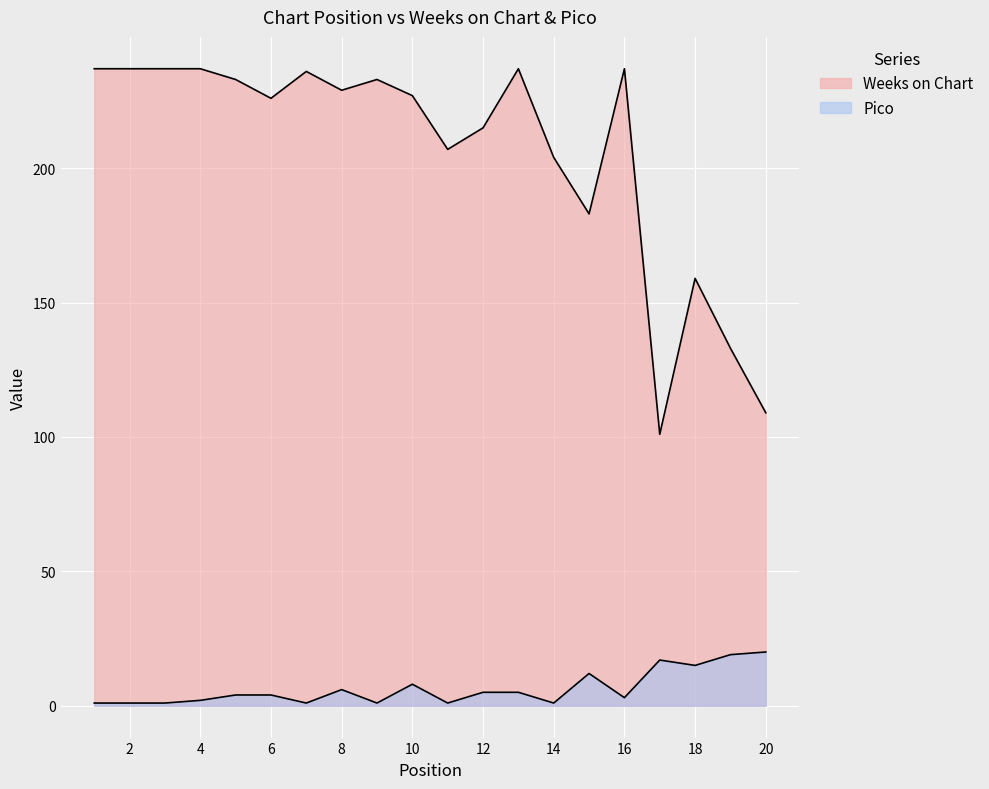

What is the approximate value of Weeks on Chart at 7, to the nearest 5?

235